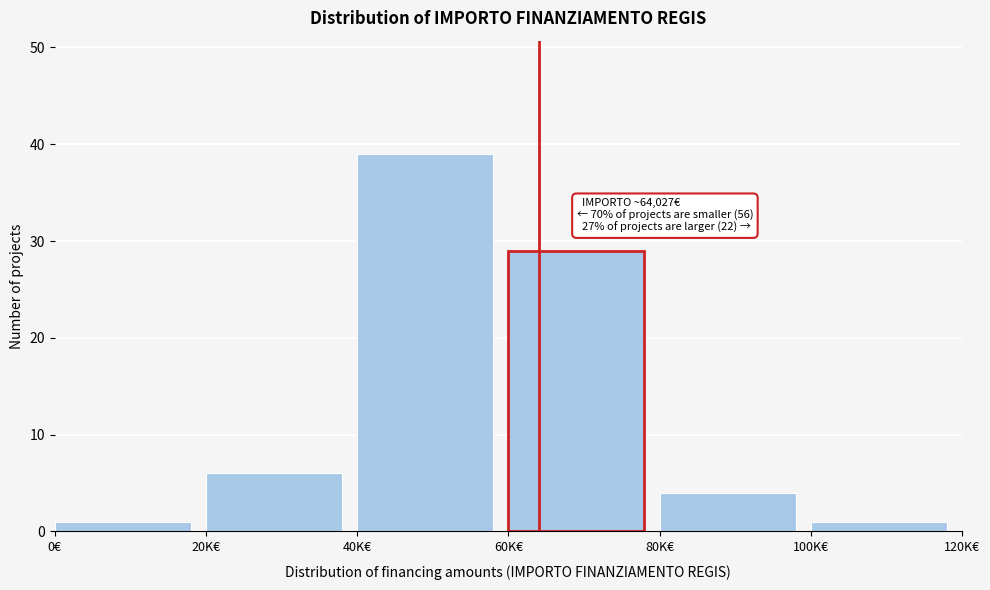

Reading left to right, transcribe all the data shown in this chart.

0€=1	20K€=6	40K€=39	60K€=29	80K€=4	100K€=1